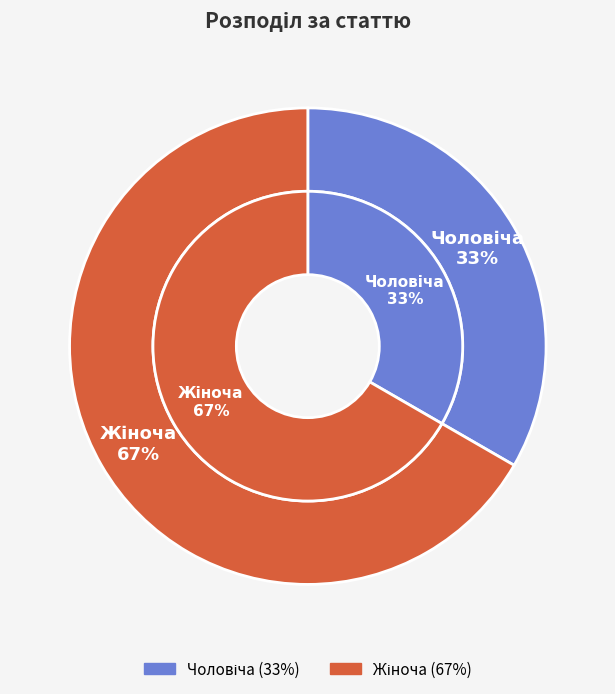

What percentage is the Жіноча slice, to the nearest percent?

67%